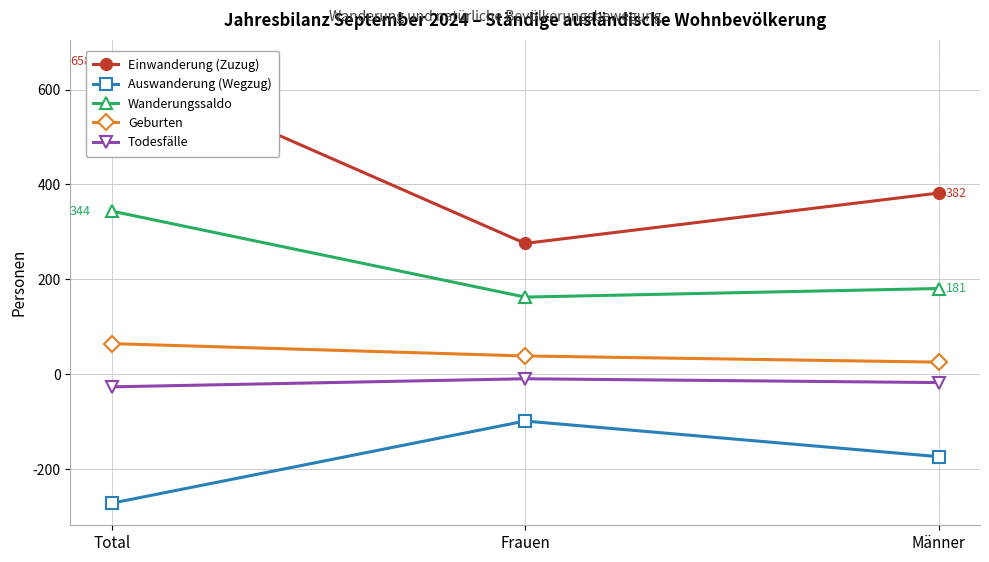

Rank the categories by Todesfälle value from highest to lowest.

Frauen, Männer, Total